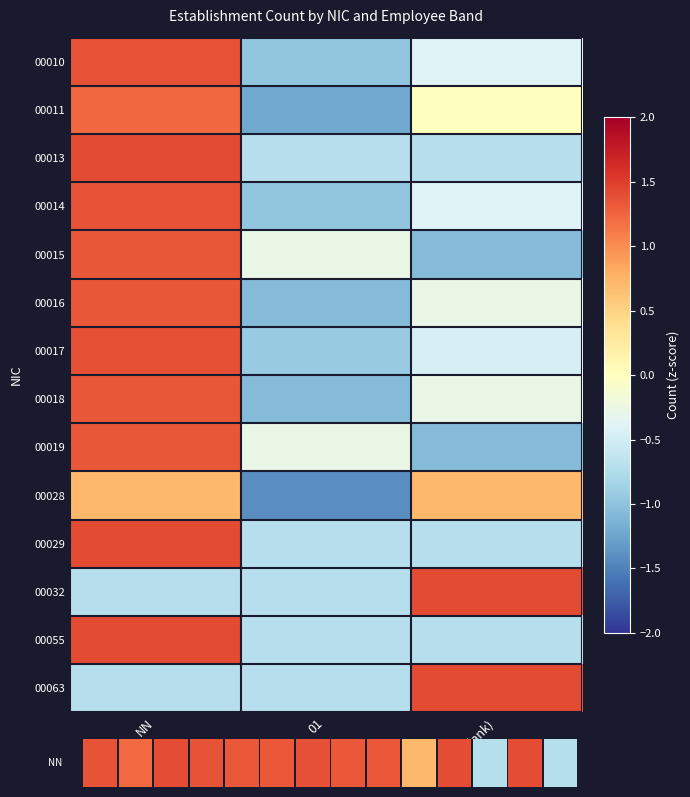

The value of 00013 at NN is 0.3. True or false?

False